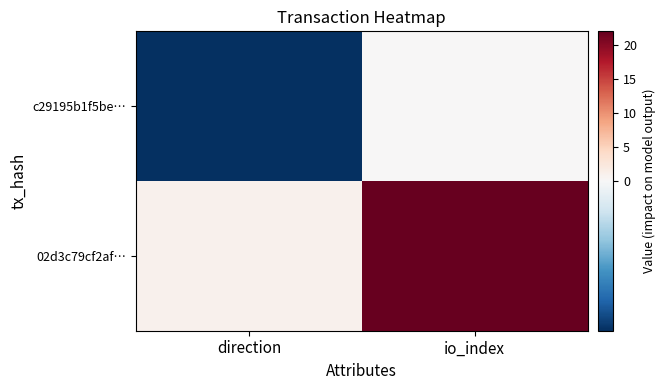

What is the spread (max minus min) of values at io_index?

22